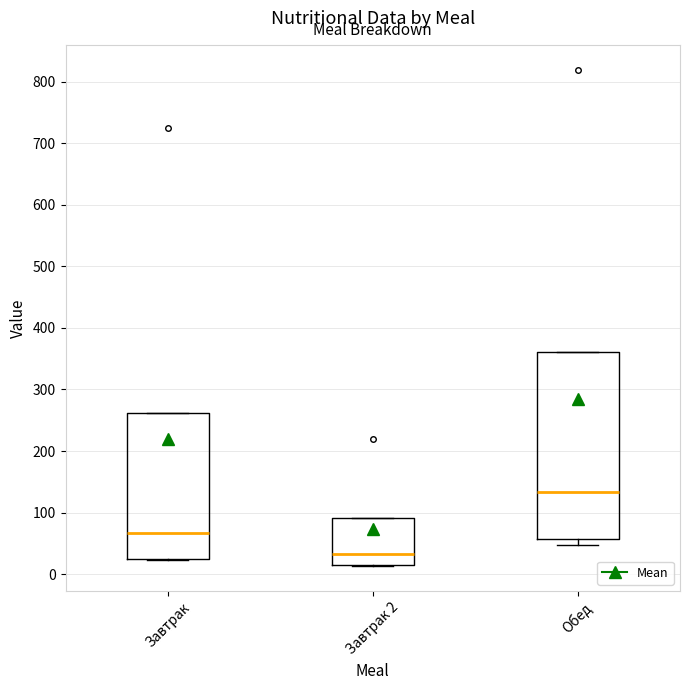

Reading left to right, transcribe this box plot: for each box, give where its median line is, the range the box spans, and where its two whiskers end, as read against the y-axis. The values are not printed on the chart, so give them approximately, as read against the axis.

Завтрак: median 70, box 20 to 260, whiskers 20 to 260
Завтрак 2: median 30, box 10 to 90, whiskers 10 to 90
Обед: median 130, box 60 to 360, whiskers 50 to 360